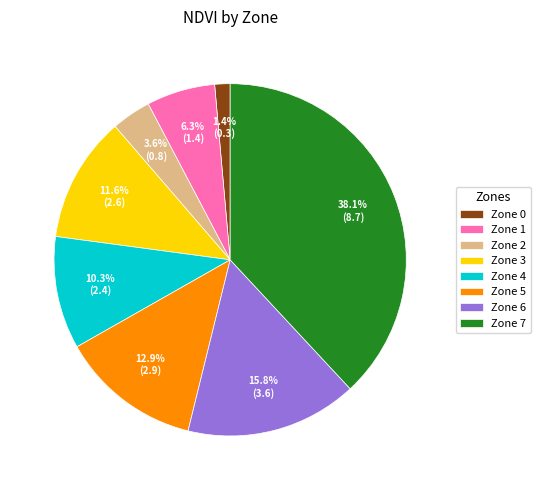

How much of the chart is everything except Zone 5?

87.1%